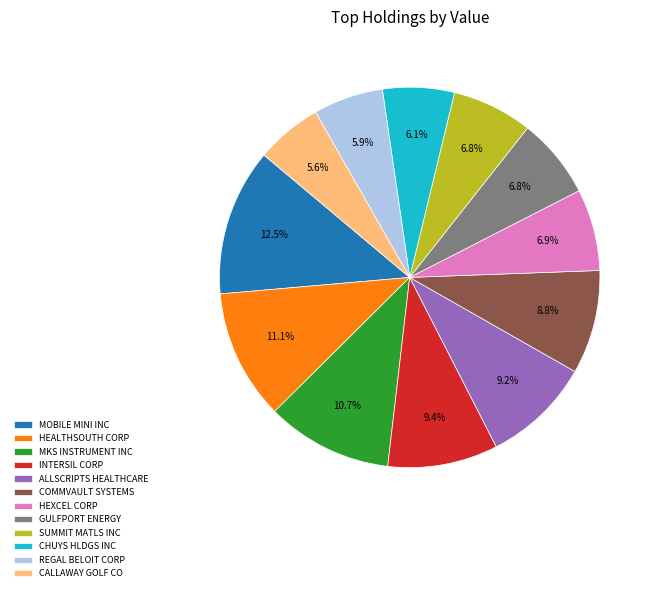

Is the sum of INTERSIL CORP and ALLSCRIPTS HEALTHCARE greater than half?

No